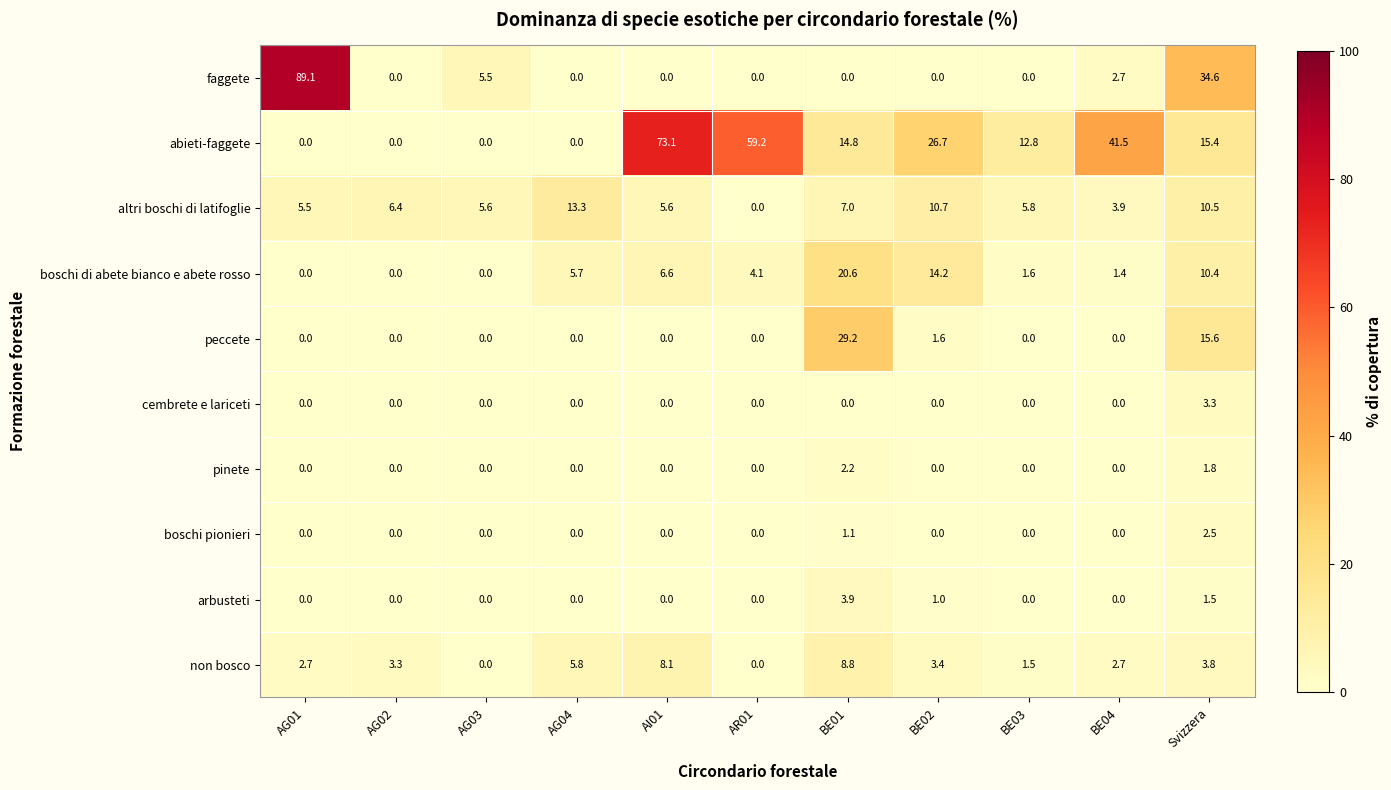

What is the total value across all series at BE04?

52.2